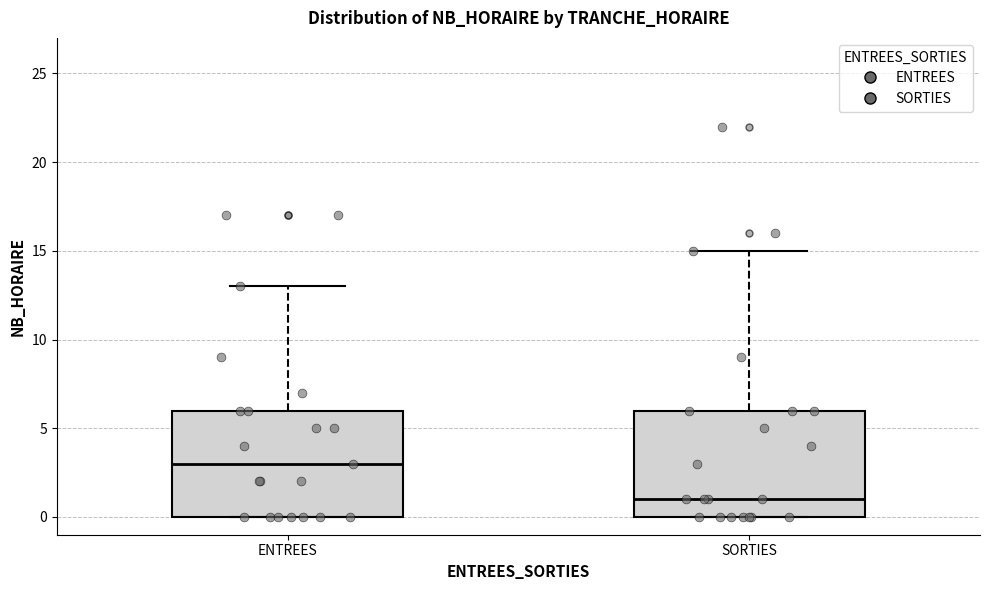

Reading left to right, transcribe this box plot: for each box, give where its median line is, the range the box spans, and where its two whiskers end, as read against the y-axis. The values are not printed on the chart, so give them approximately, as read against the axis.

ENTREES: median 3, box 0 to 6, whiskers 0 to 13
SORTIES: median 1, box 0 to 6, whiskers 0 to 15